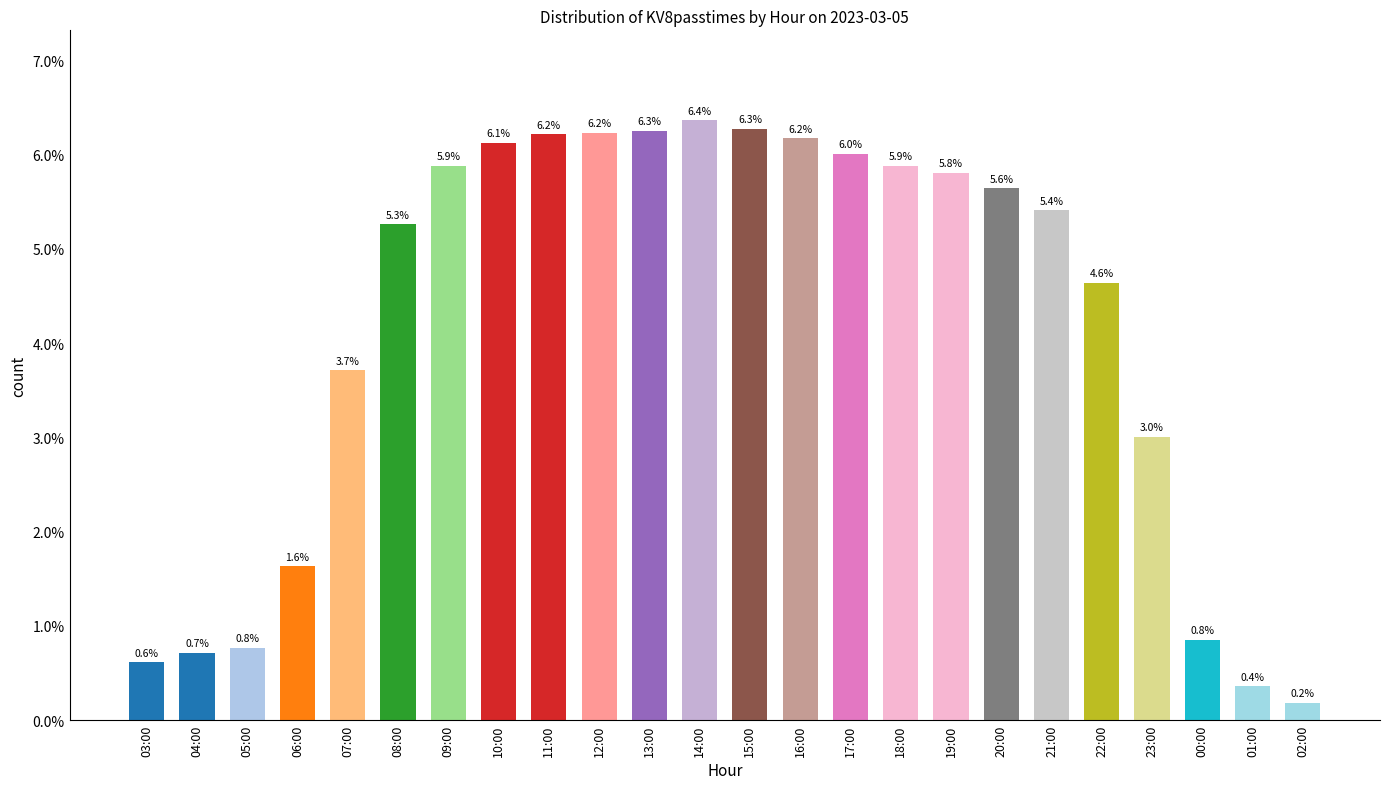

The value at 08:00 is 5.3. True or false?

True